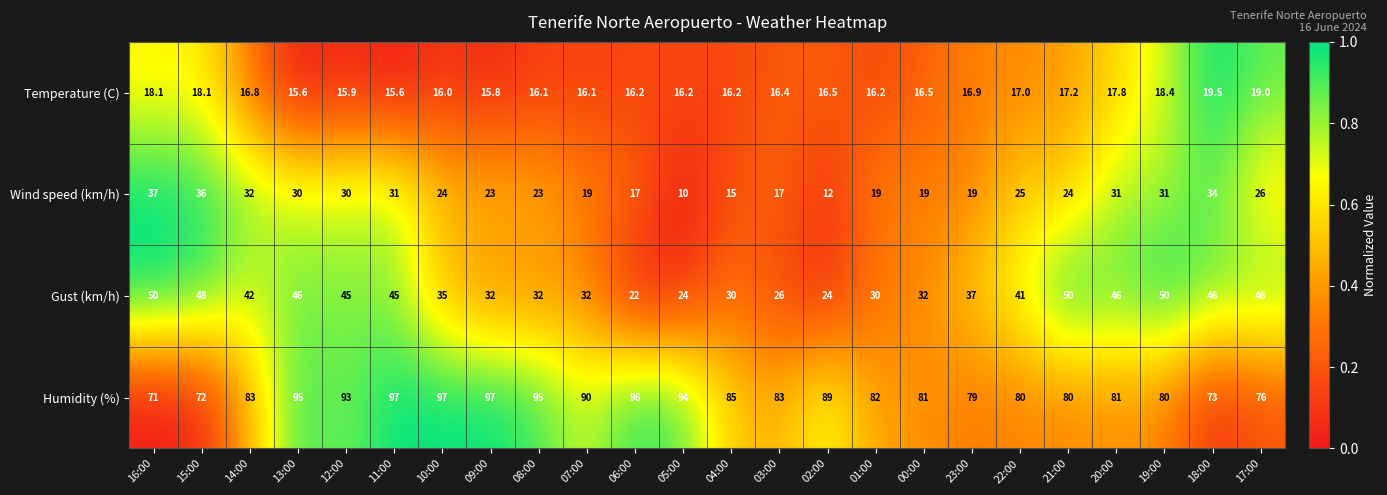

True or false: Gust (km/h) has a value of 41.0 at 22:00.

True